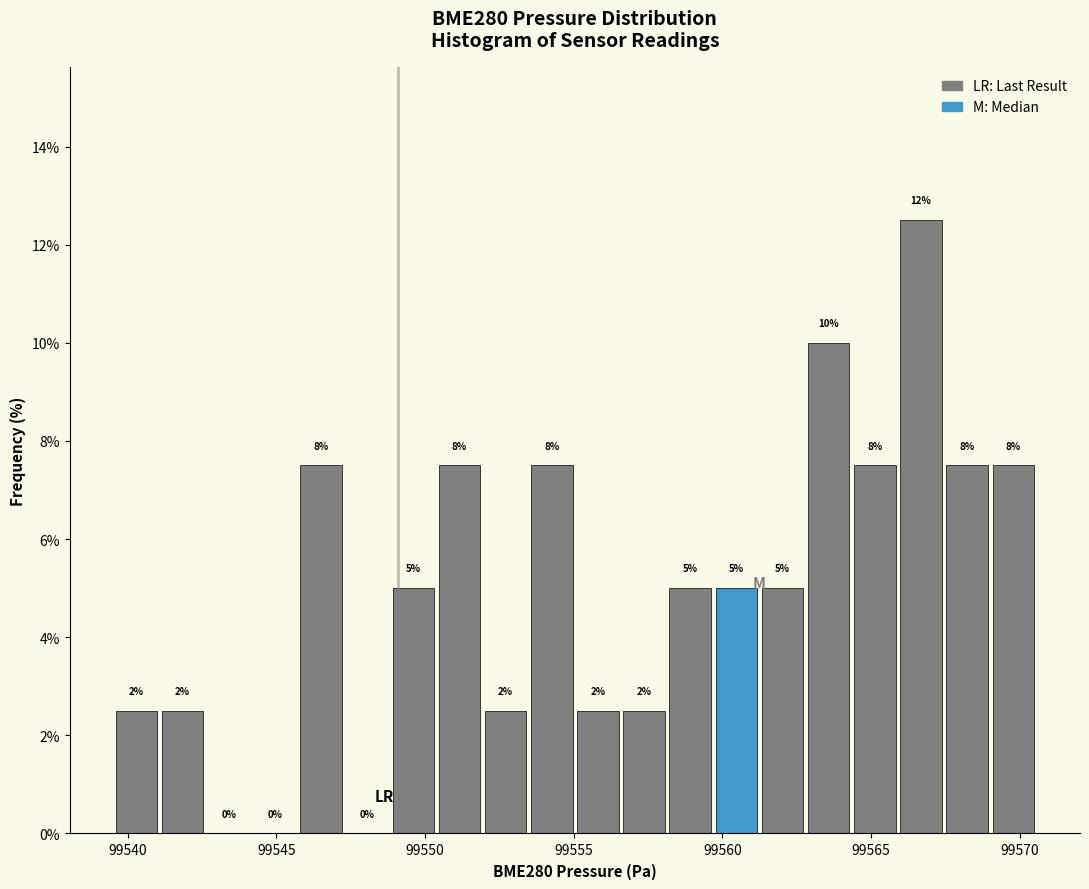

Read against the x-axis, roughly where is the centre of the tallest bar?

99566.5